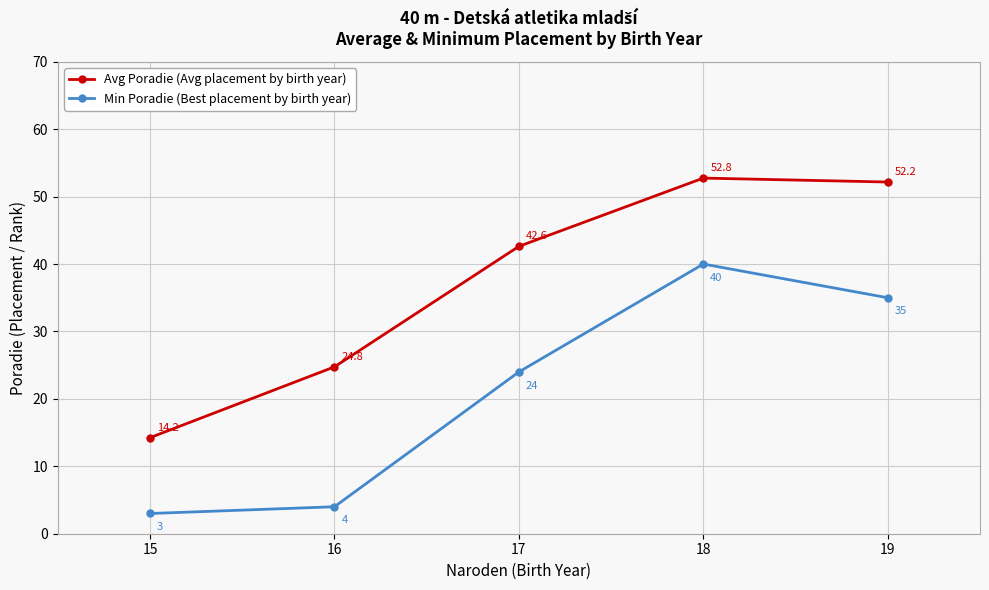

Which category has the highest value in the Min Poradie (Best placement by birth year) series?

18